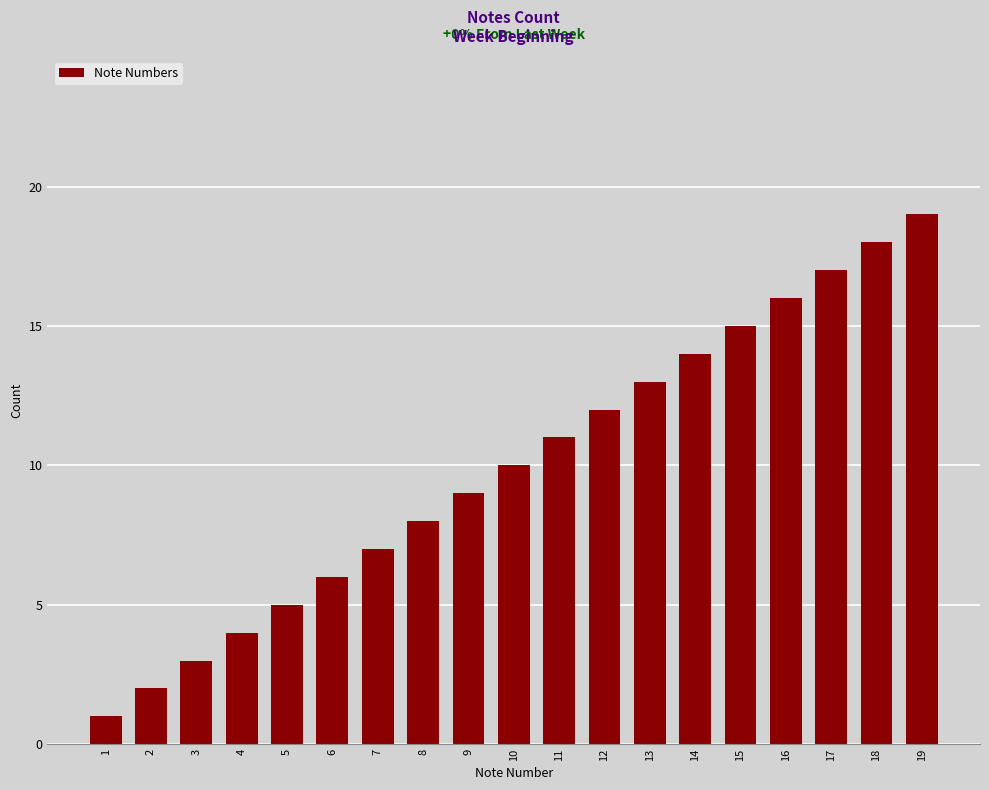

Which label corresponds to the largest value in the chart?

19